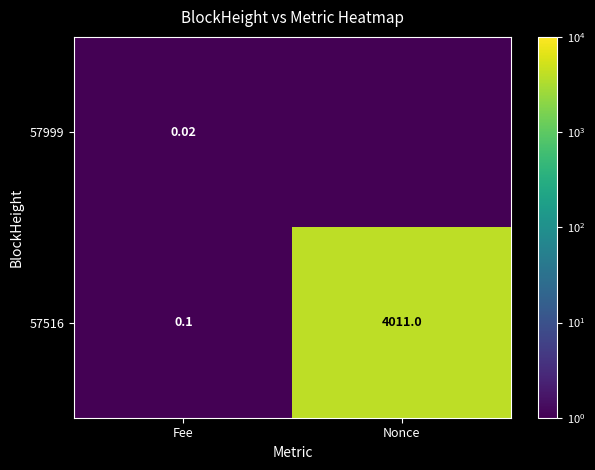

What is the difference between the maximum and minimum values in the 57516 series?

4010.9